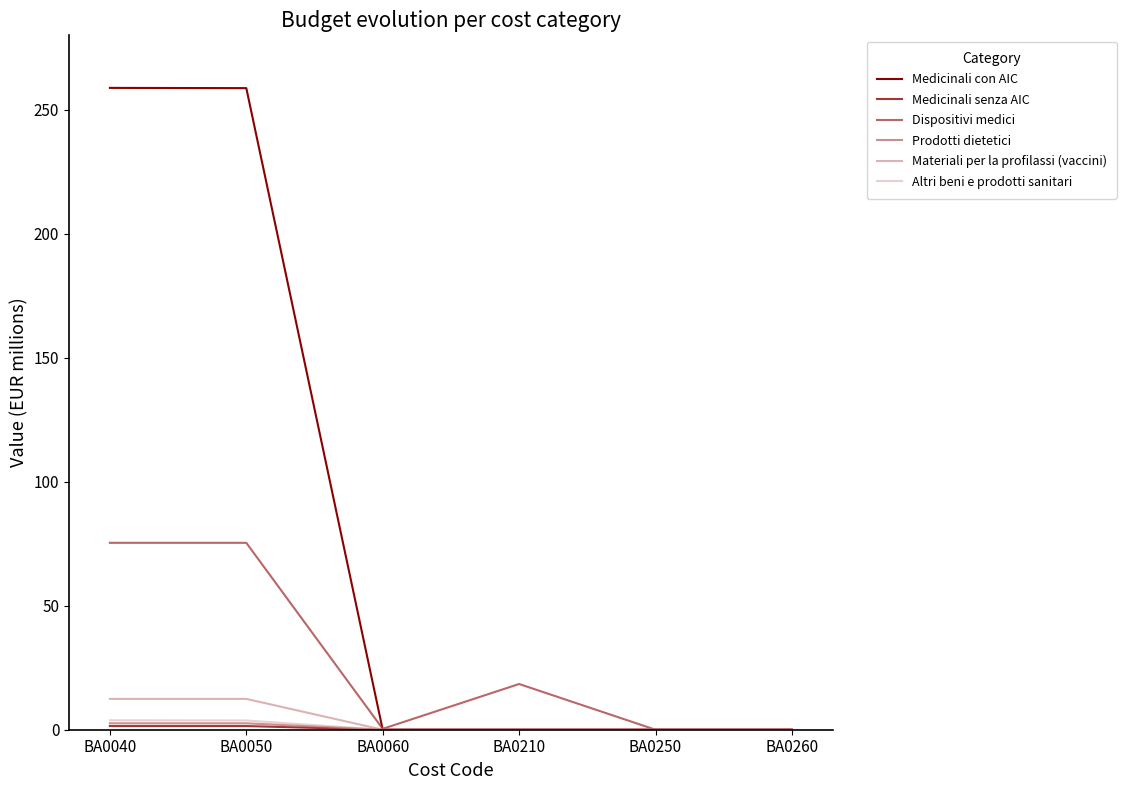

What is the maximum value shown in the chart?

258.8